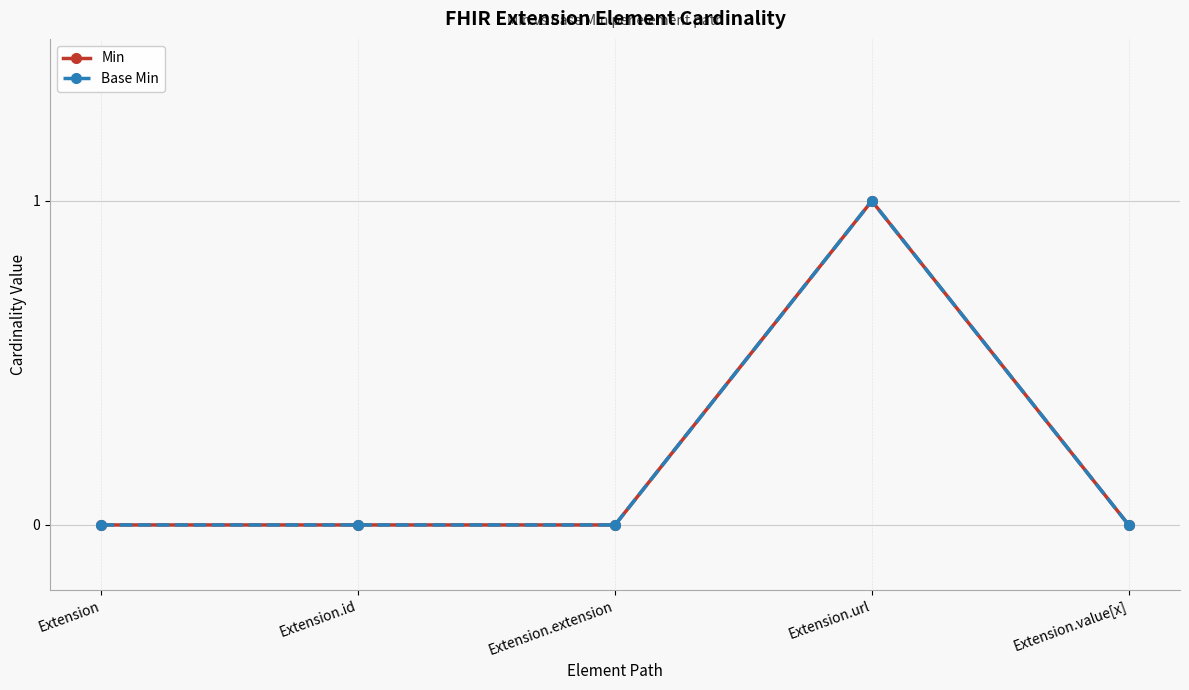

True or false: Base Min has a value of 0 at Extension.extension.

True